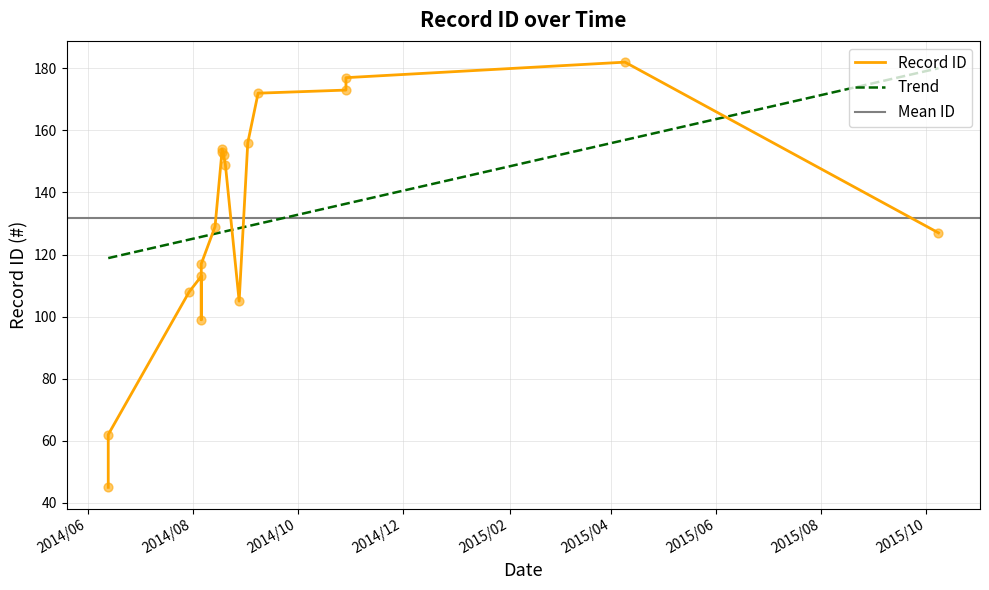

What is the change in value from 2015/10/08 to 2014/09/08?

+45